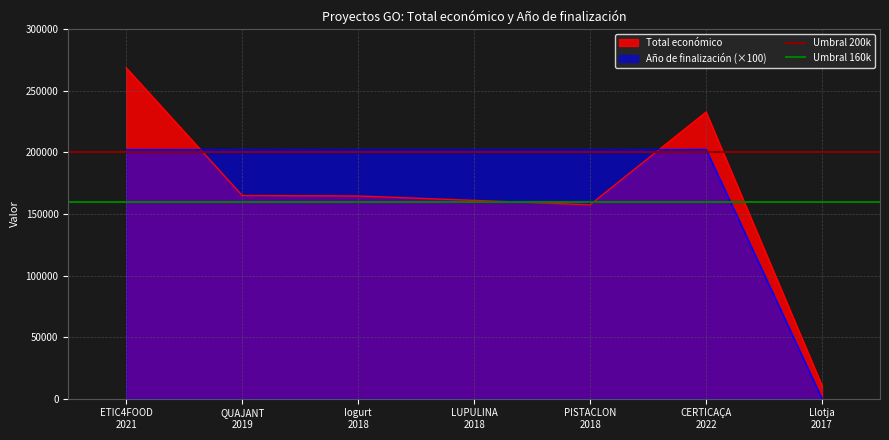

What is the sum of the Umbral 200k values at ETIC4FOOD
2021 and QUAJANT
2019?

400000